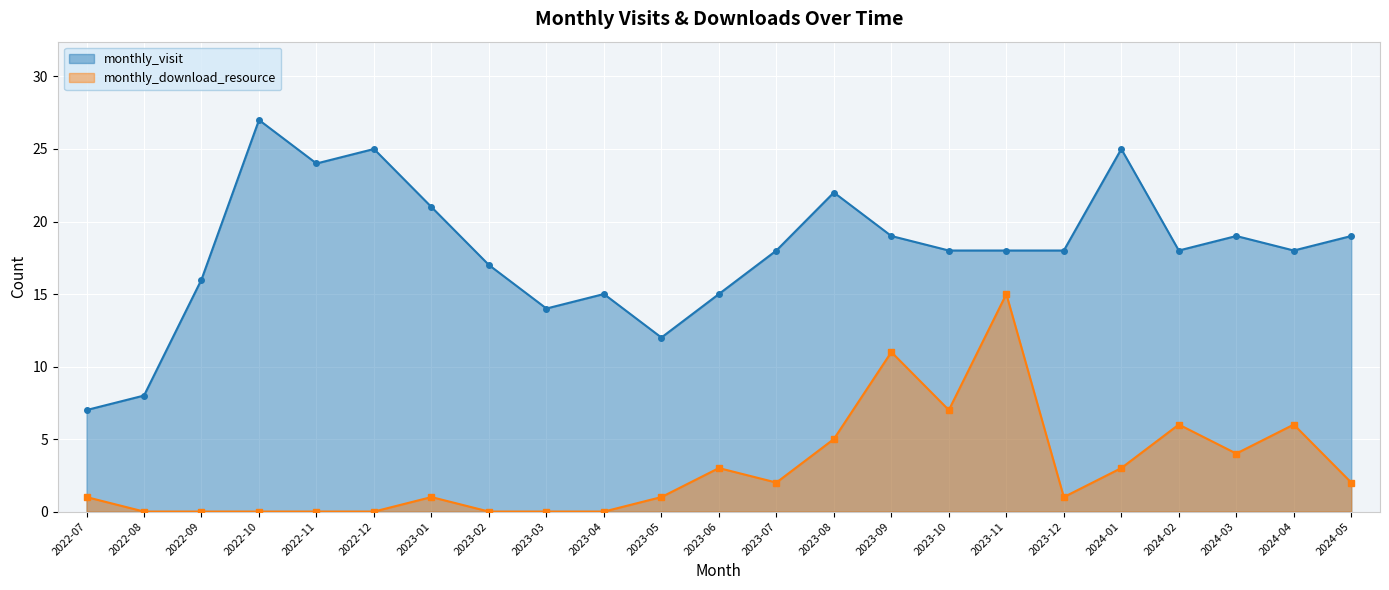

Reading left to right, transcribe all the data shown in this chart.

monthly_visit: 7	8	16	27	24	25	21	17	14	15	12	15	18	22	19	18	18	18	25	18	19	18	19
monthly_download_resource: 1	0	0	0	0	0	1	0	0	0	1	3	2	5	11	7	15	1	3	6	4	6	2